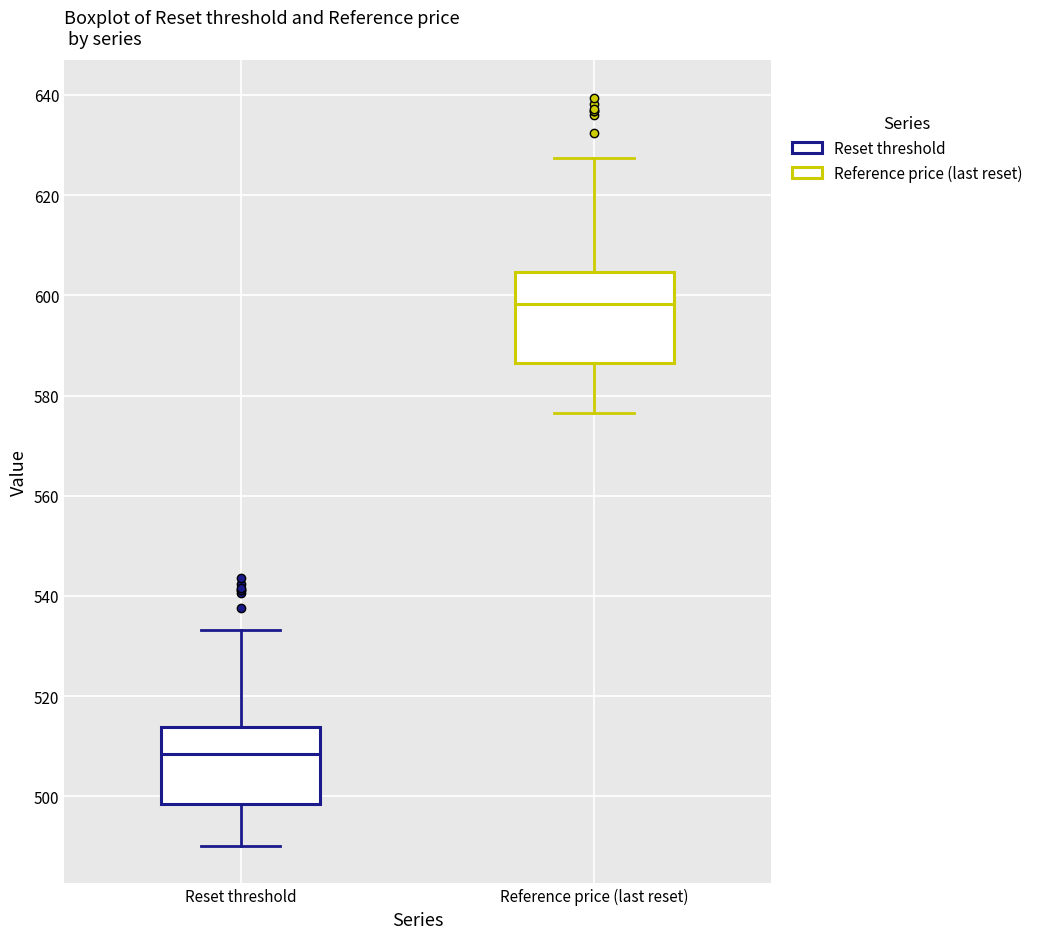

Reading left to right, transcribe this box plot: for each box, give where its median line is, the range the box spans, and where its two whiskers end, as read against the y-axis. The values are not printed on the chart, so give them approximately, as read against the axis.

Reset threshold: median 508, box 498 to 514, whiskers 490 to 534
Reference price (last reset): median 598, box 586 to 604, whiskers 576 to 628